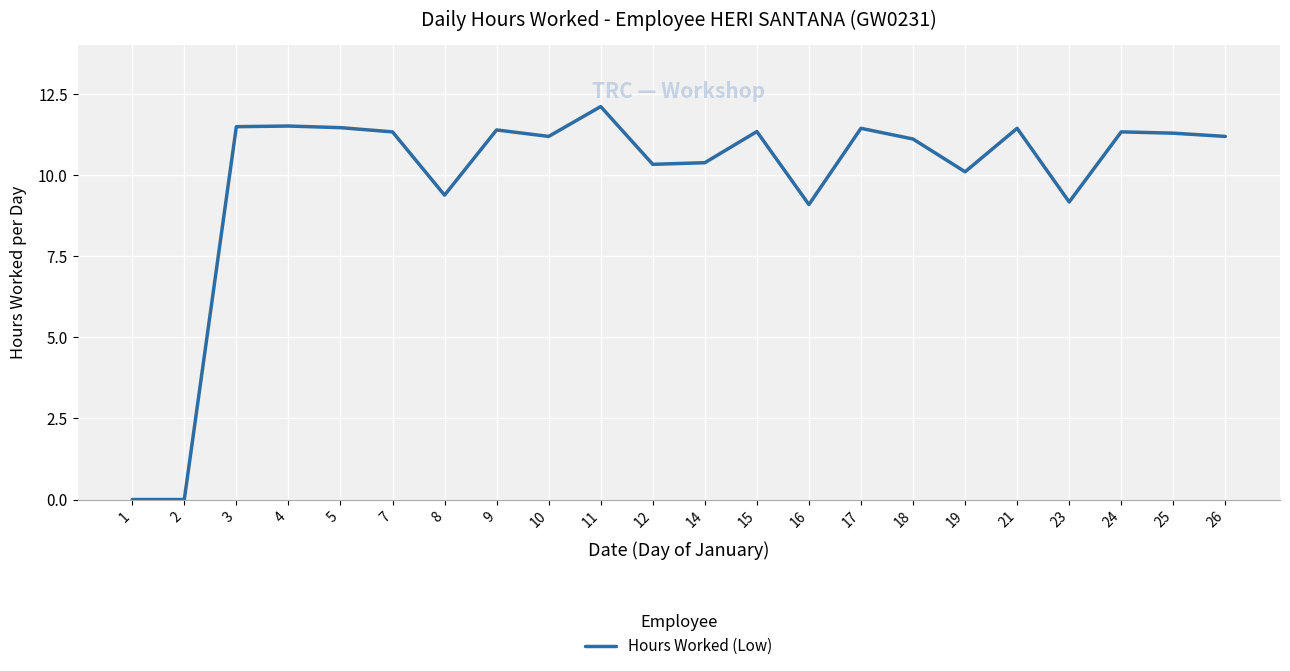

How many lines are shown in the chart?

1